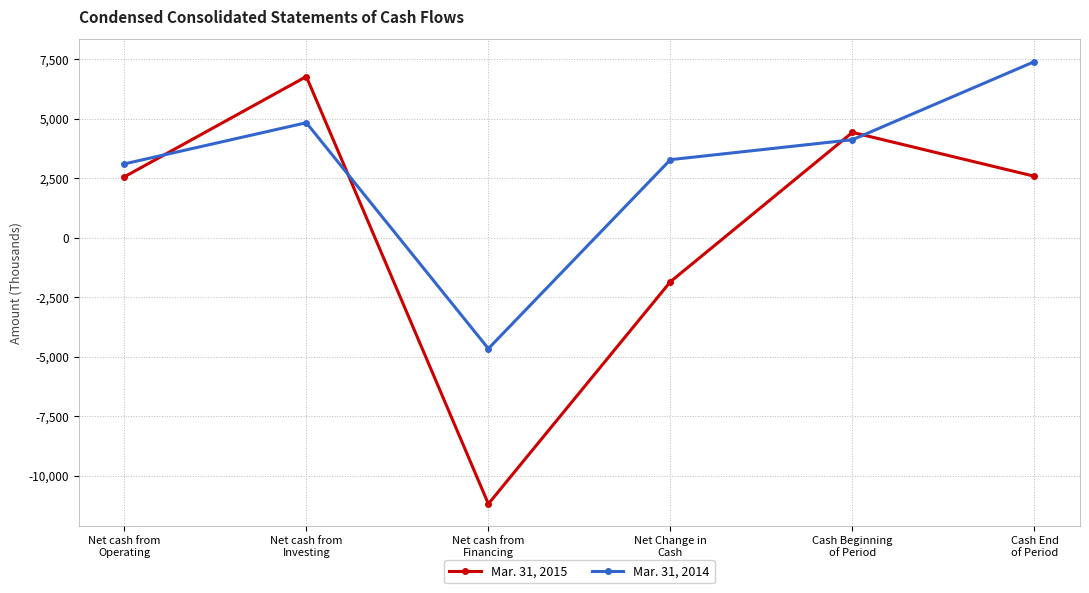

The value of Mar. 31, 2015 at Cash End
of Period is 2583. True or false?

True